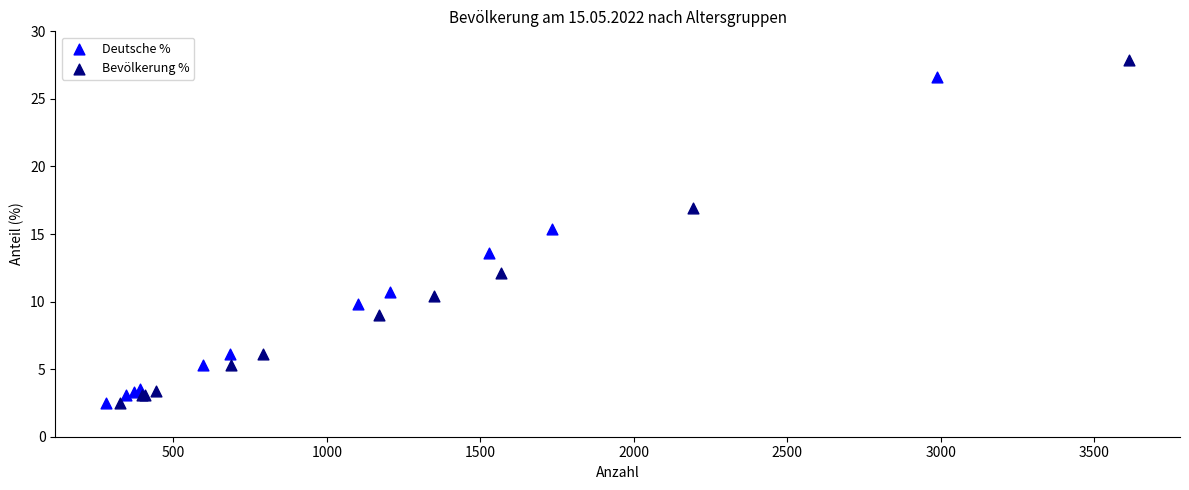

Which series has the largest Y range (max minus min)?

Bevölkerung %